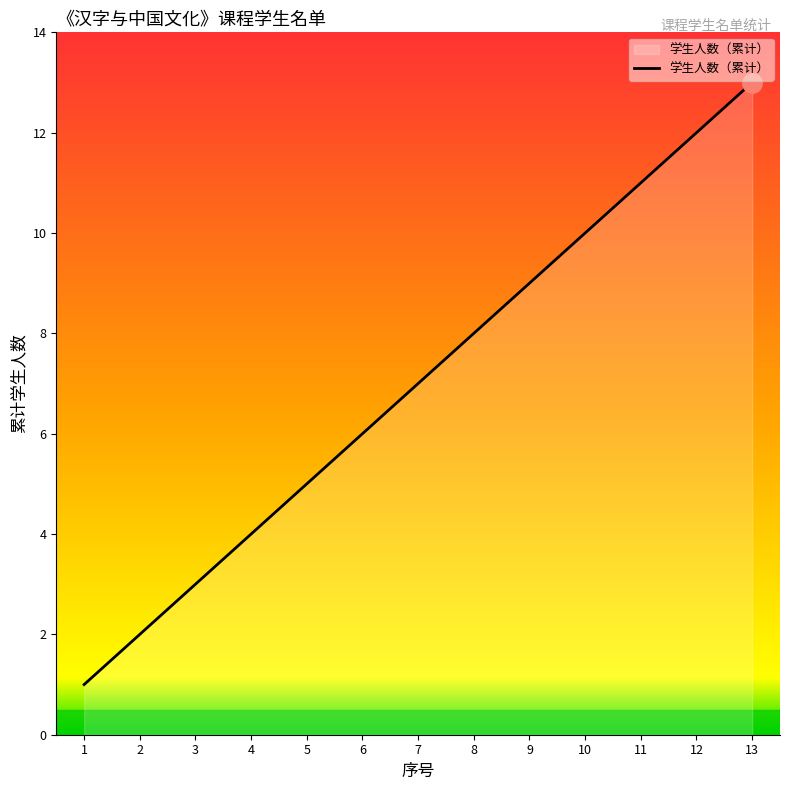

True or false: there are more than 0 points higher than both neighbors.

False